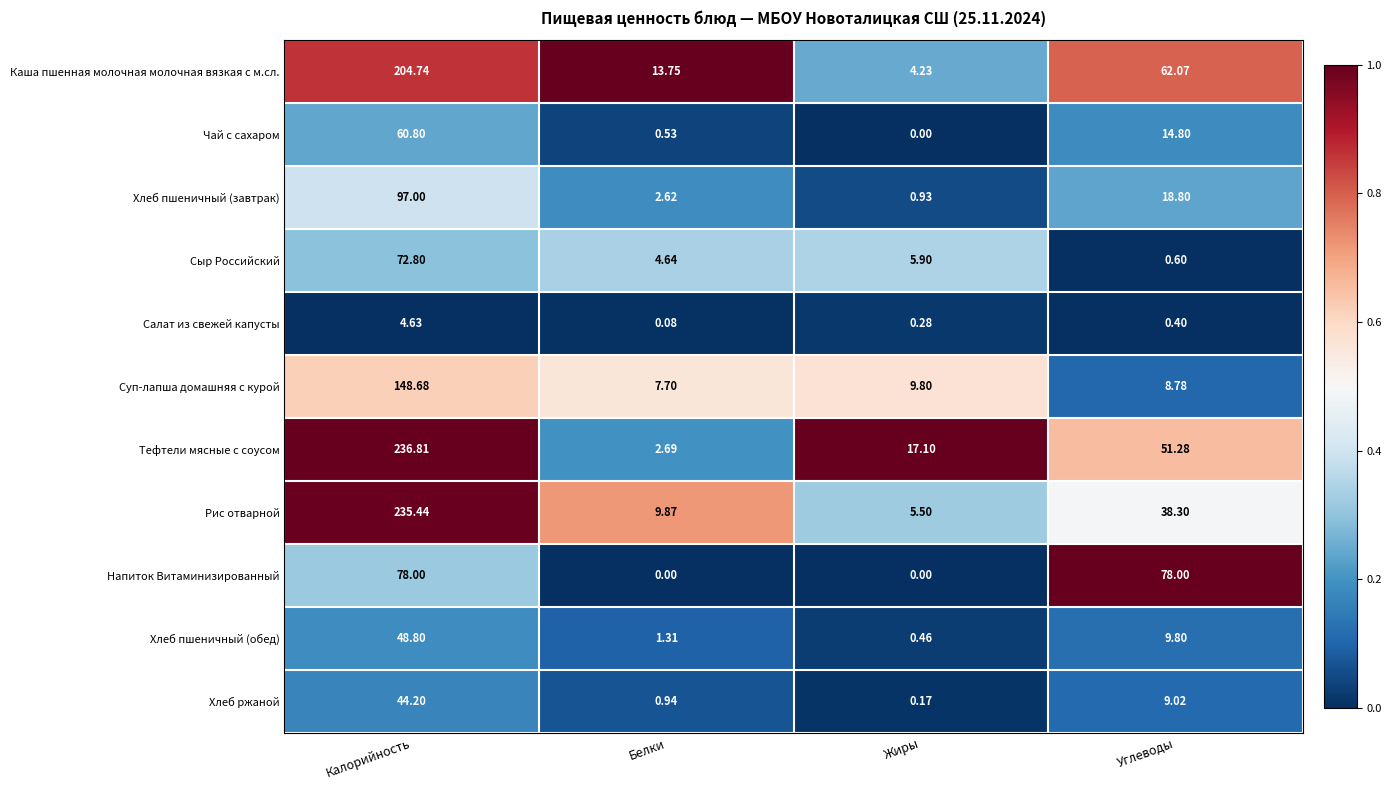

Where does the Хлеб ржаной series first go above 9?

Калорийность